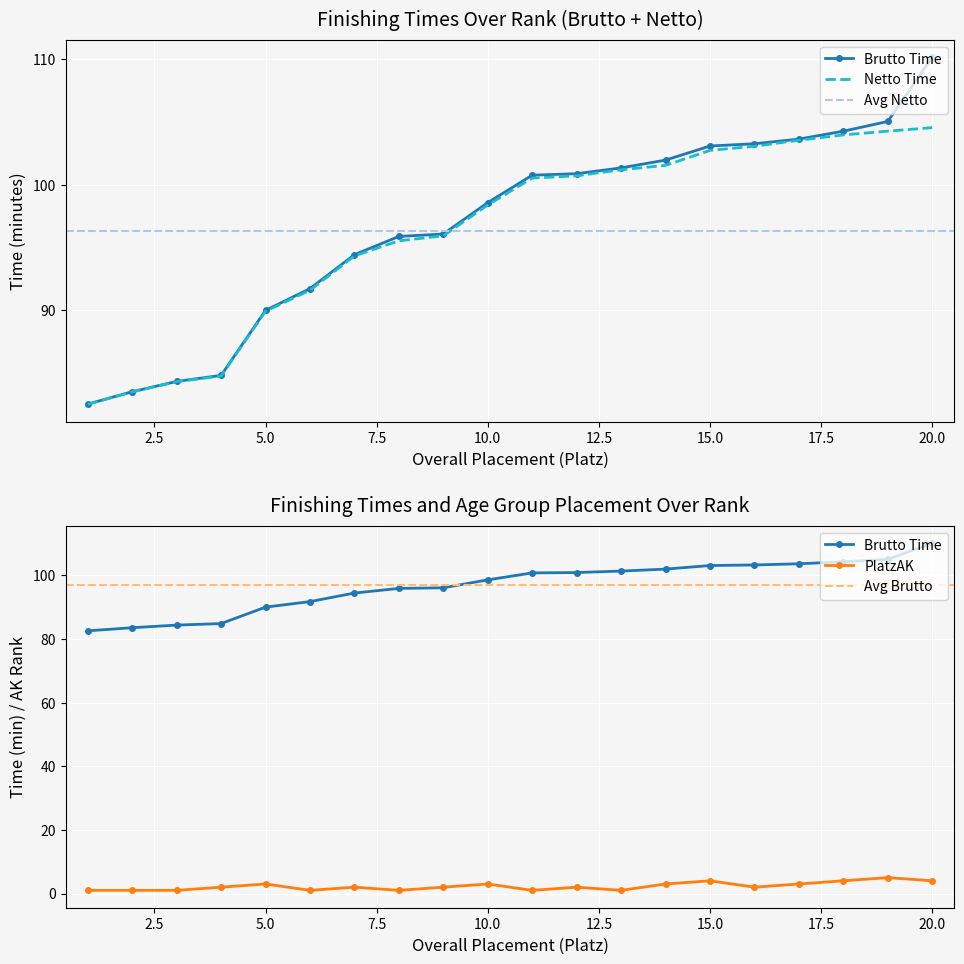

True or false: PlatzAK and Netto_minutes cross at least once.

False